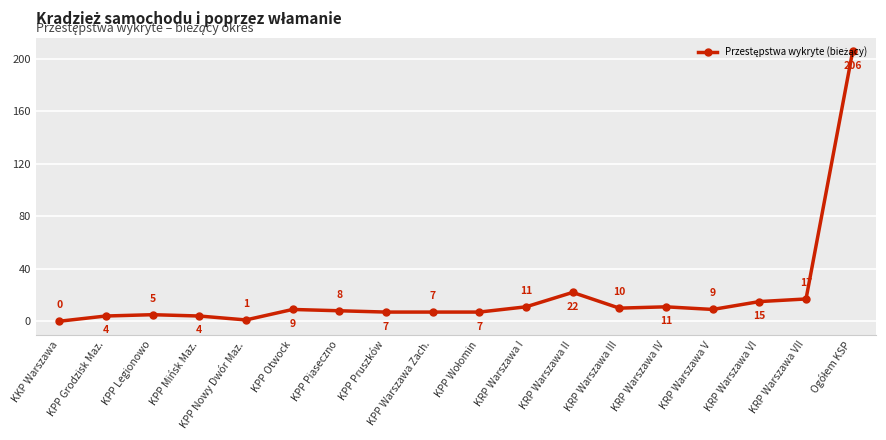

Where is the data nearest to the value 103?

KRP Warszawa II